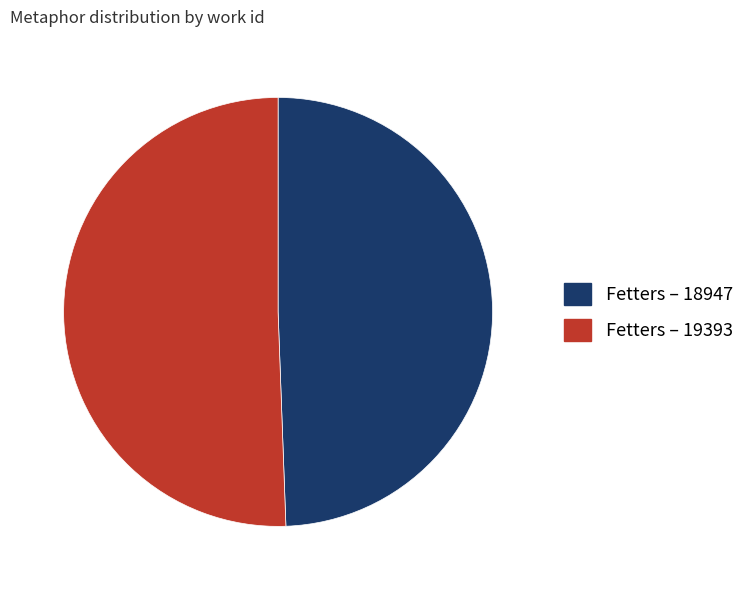

How many slices are in this pie chart?

2